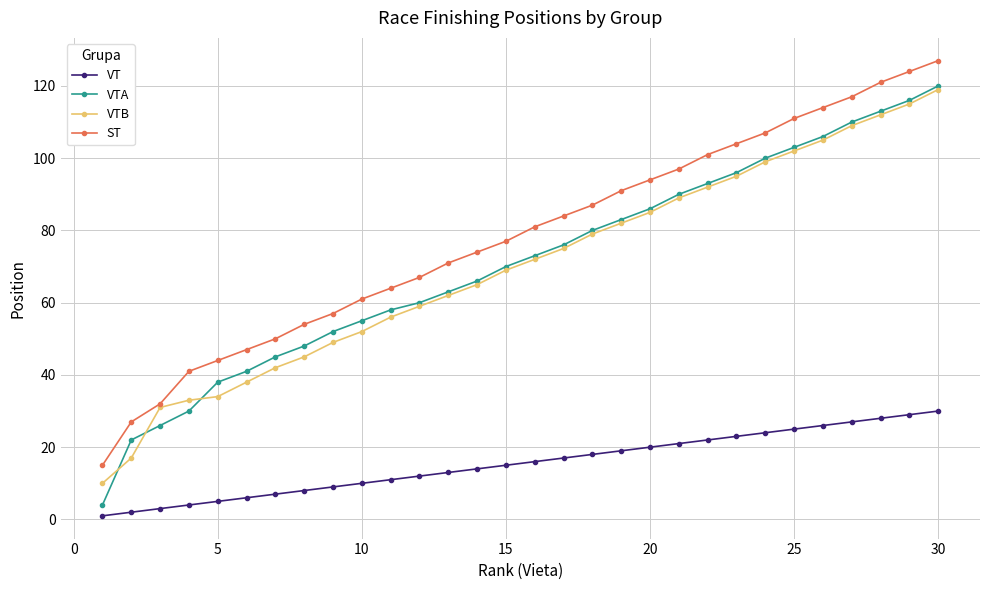

True or false: VTA and ST intersect in this chart.

False